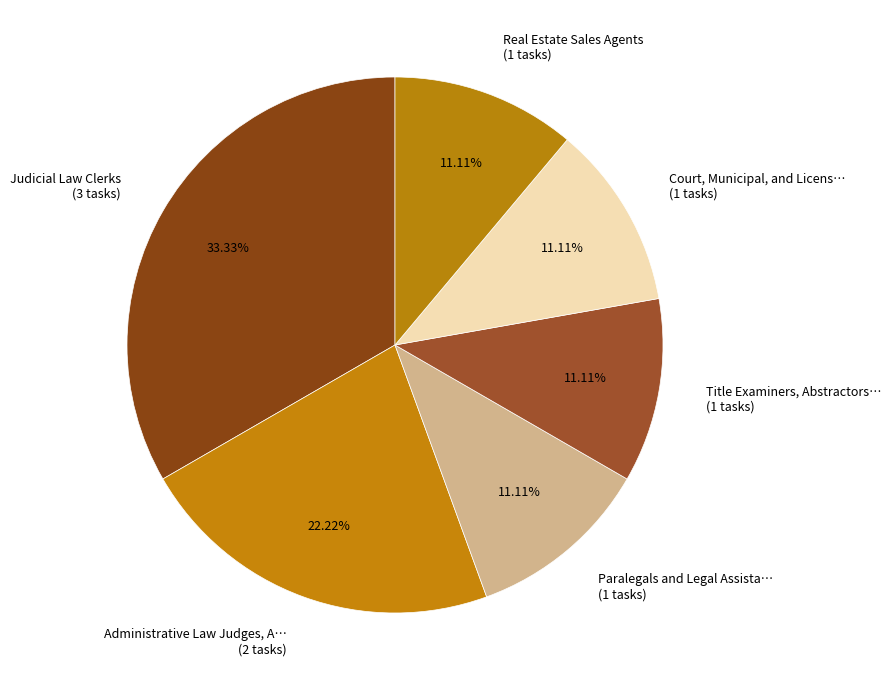

To the nearest percent, what is the difference between the largest and smallest slice percentages?

22%